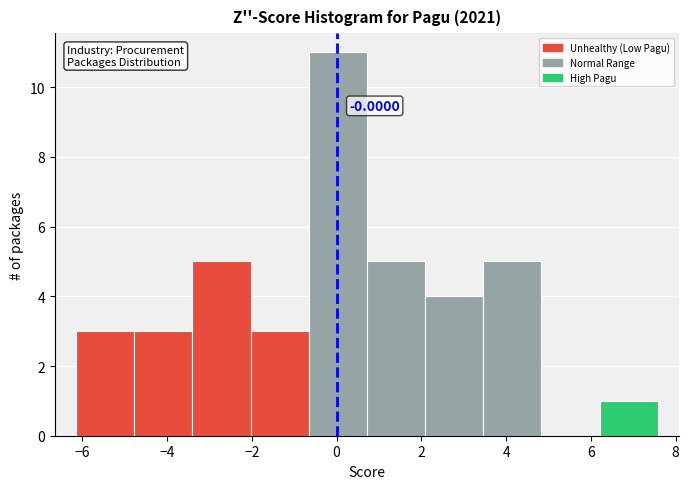

Over which range of the x-axis is the bar tallest?

-0.6 to 0.8